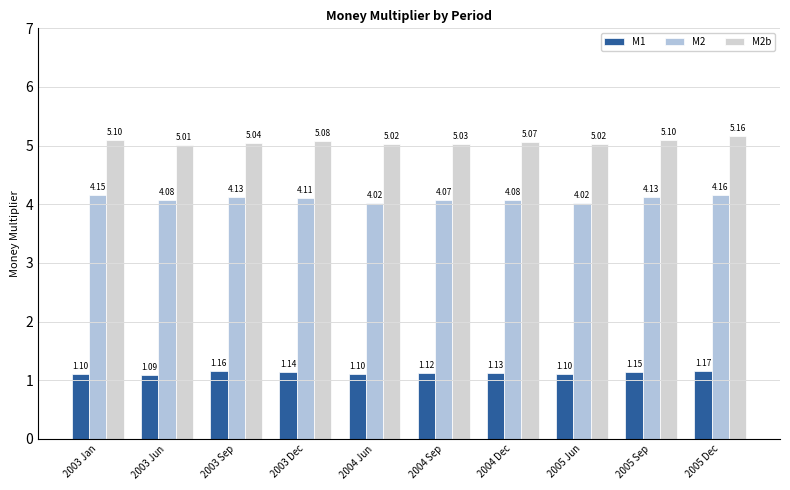

The value of M2 at 2005 Sep is 6.1. True or false?

False